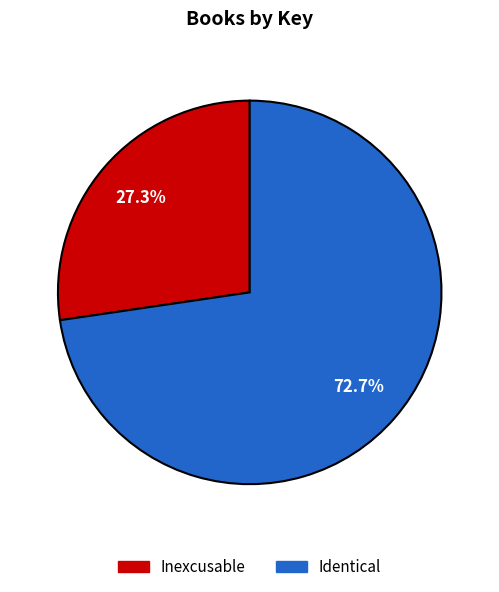

The Identical slice represents 73% of the pie. True or false?

True